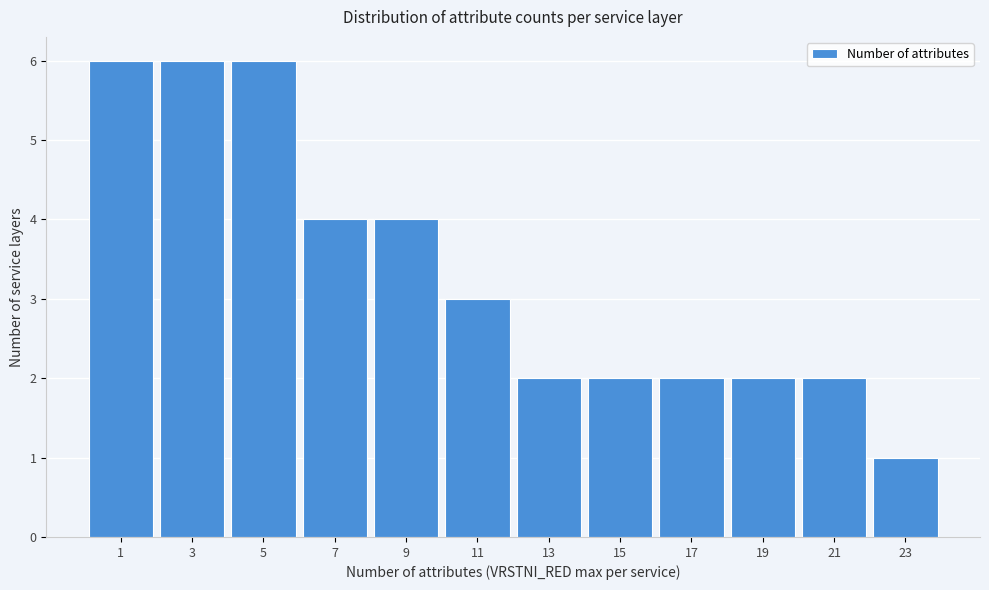

Reading left to right, extract all data points from this chart.

1=6	3=6	5=6	7=4	9=4	11=3	13=2	15=2	17=2	19=2	21=2	23=1